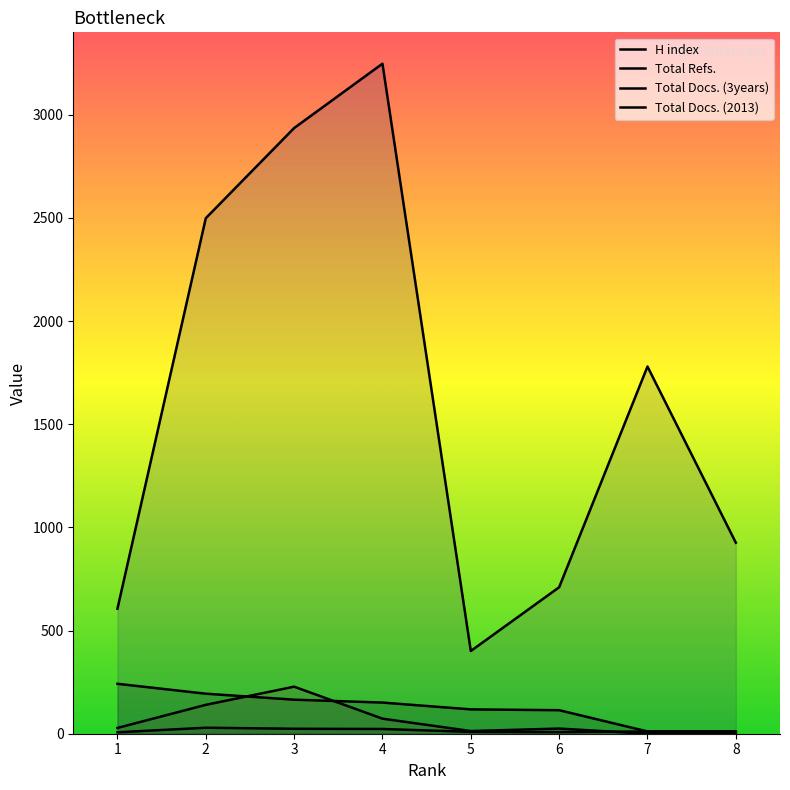

Reading left to right, list all the values displayed in this chart.

H index: 242	194	165	151	118	114	11	11
Total Refs.: 606	2499	2936	3248	401	710	1780	926
Total Docs. (3years): 28	140	228	73	13	25	0	0
Total Docs. (2013): 7	29	24	23	9	8	11	11